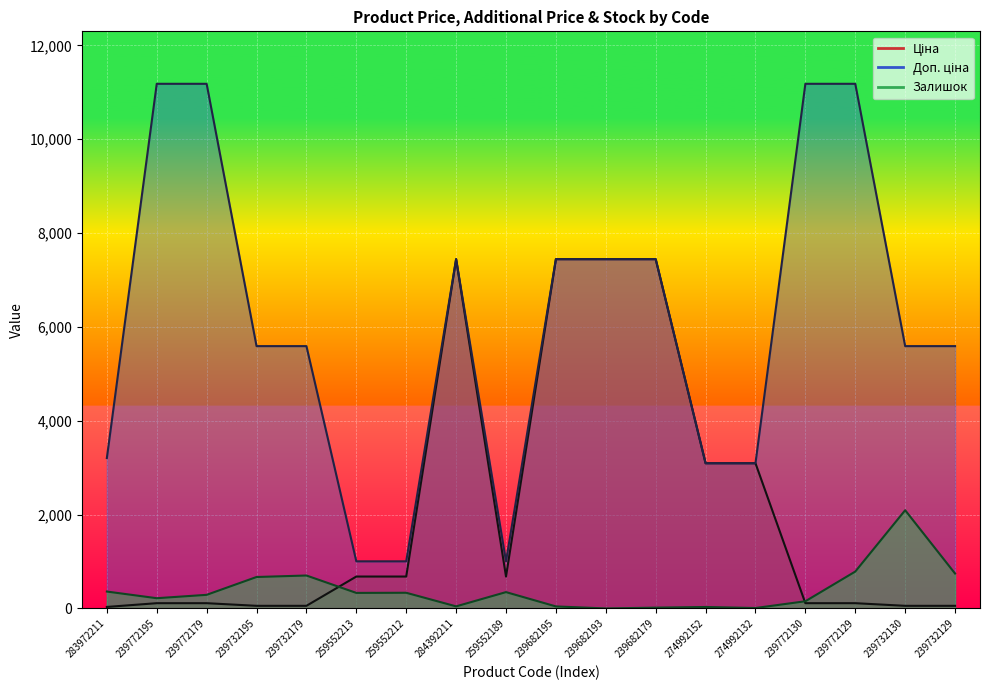

Reading left to right, transcribe all the data shown in this chart.

Ціна: 32.0	111.8	111.8	55.9	55.9	679.8	679.8	7444.6	679.8	7444.6	7444.6	7444.6	3094.7	3094.7	111.8	111.8	55.9	55.9
Доп. ціна: 3205.0	11182.0	11182.0	5591.0	5591.0	1004.1	1004.1	7444.6	1004.1	7444.6	7444.6	7444.6	3095.0	3095.0	11182.0	11182.0	5591.0	5591.0
Залишок: 360.0	218.0	290.0	670.0	702.0	331.0	334.0	44.0	348.0	43.0	0.0	17.0	31.0	9.0	153.0	786.0	2093.0	744.0